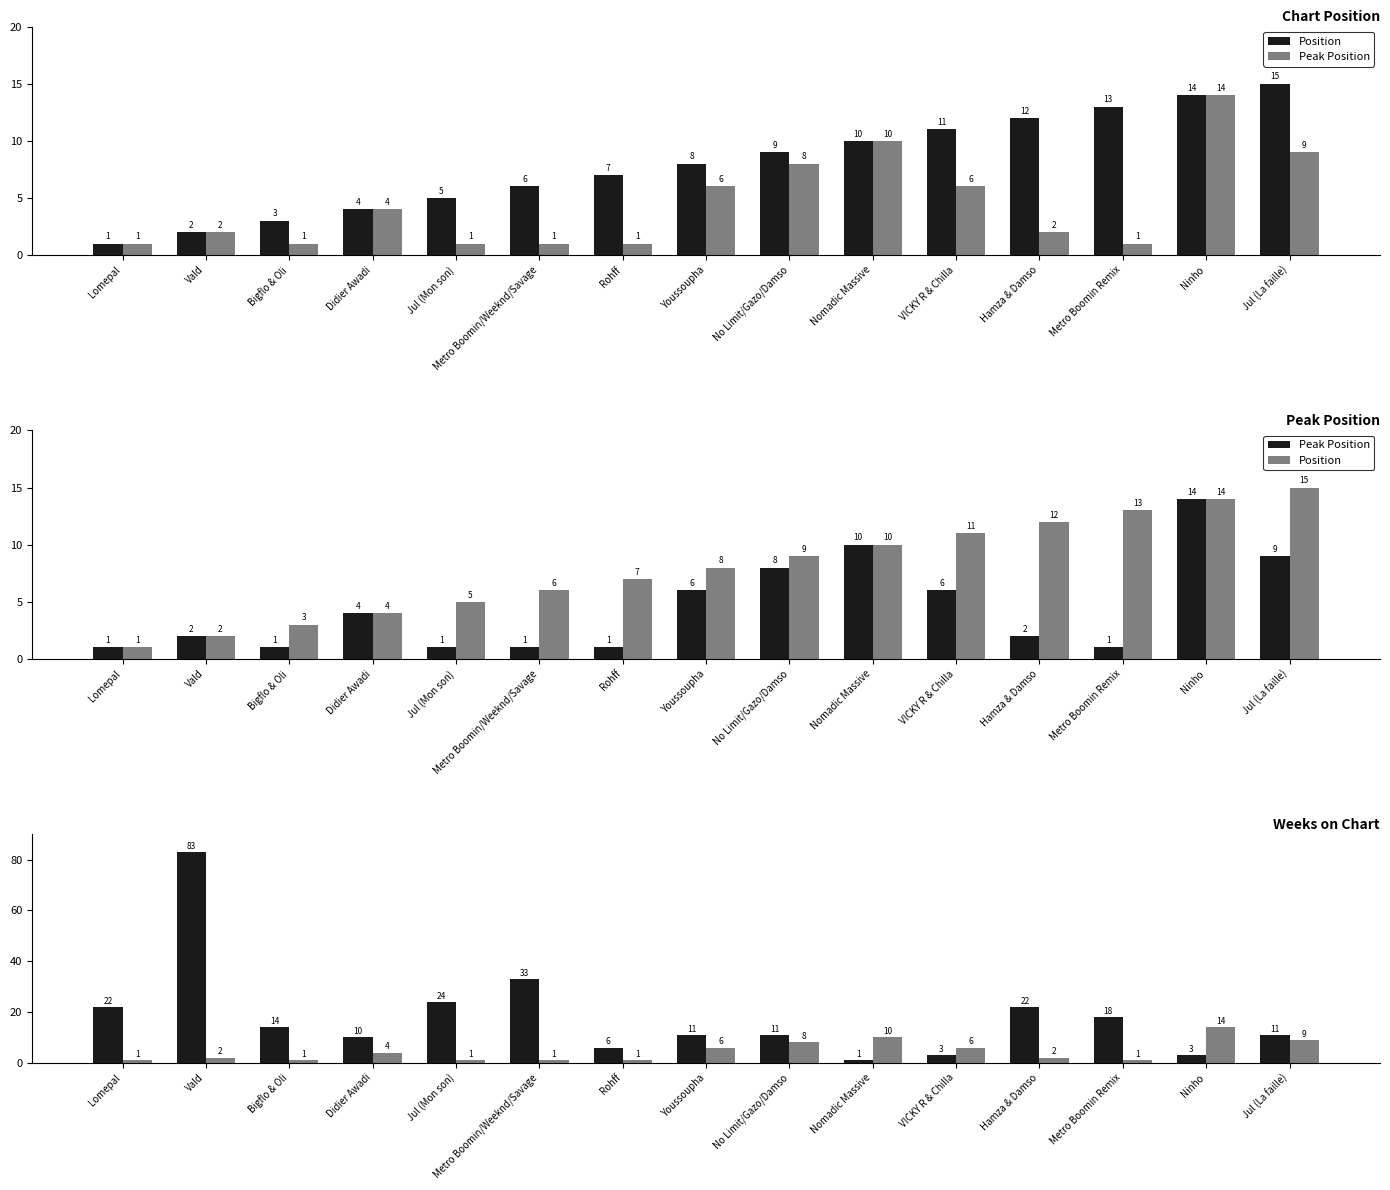

Between Metro Boomin Remix and Jul (La faille), which series saw the biggest shift?

Peak Position